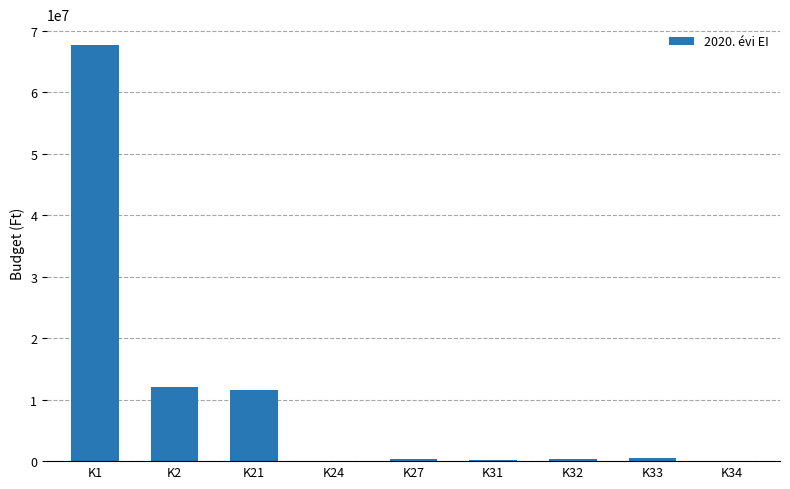

Approximately how many times larger is the value at K2 compared to K21?

1.0